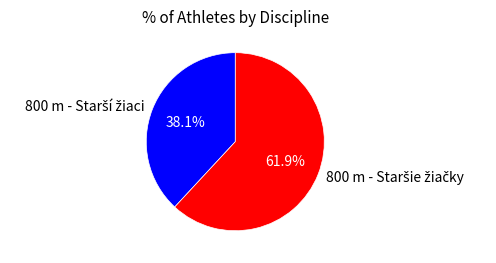

Is there any slice that represents more than half of the pie?

Yes